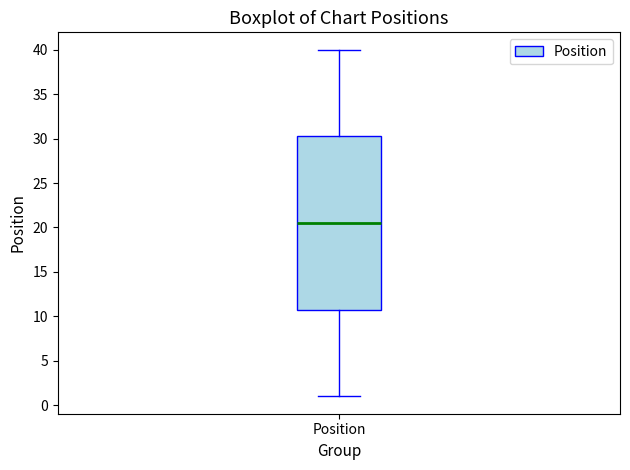

Where is the upper edge of the box for Position on the y-axis? The values are not printed on the chart, so give them approximately, as read against the axis.

30.5